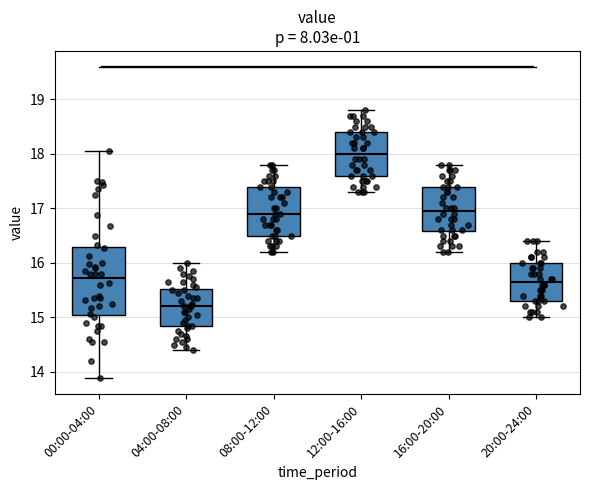

Reading left to right, transcribe this box plot: for each box, give where its median line is, the range the box spans, and where its two whiskers end, as read against the y-axis. The values are not printed on the chart, so give them approximately, as read against the axis.

00:00-04:00: median 15.7, box 15.1 to 16.3, whiskers 13.9 to 18.1
04:00-08:00: median 15.2, box 14.8 to 15.5, whiskers 14.4 to 16.0
08:00-12:00: median 16.9, box 16.5 to 17.4, whiskers 16.2 to 17.8
12:00-16:00: median 18.0, box 17.6 to 18.4, whiskers 17.3 to 18.8
16:00-20:00: median 17.0, box 16.6 to 17.4, whiskers 16.2 to 17.8
20:00-24:00: median 15.7, box 15.3 to 16.0, whiskers 15.0 to 16.4